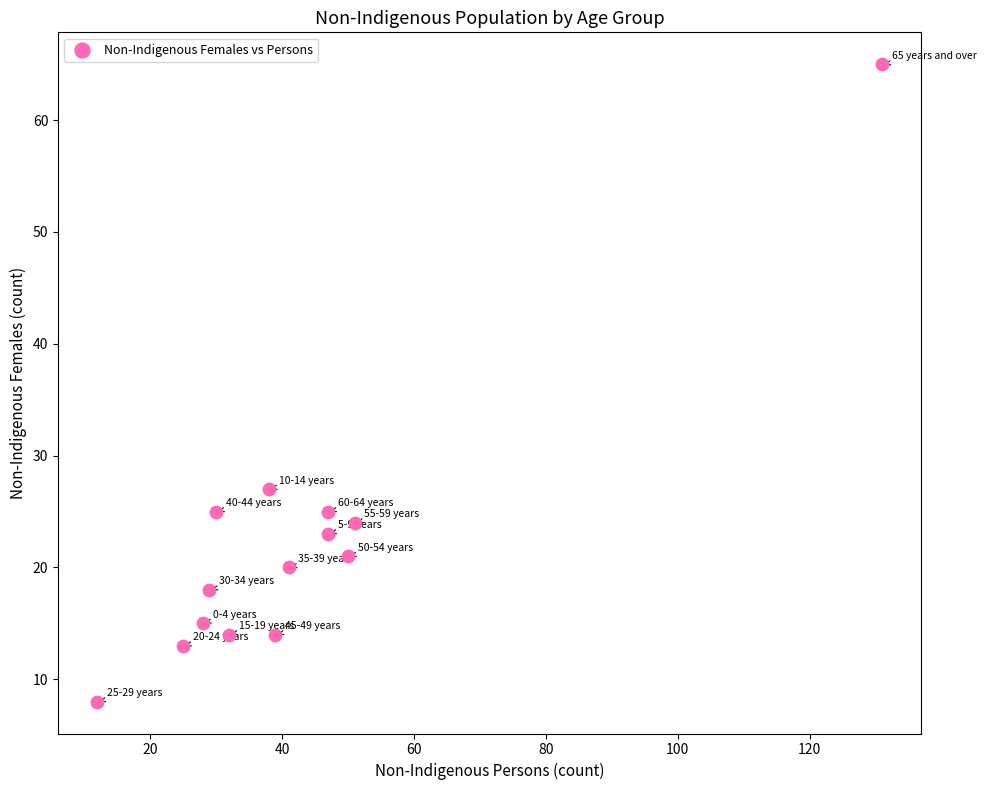

What Y value in the scatter plot is closest to 36?

27